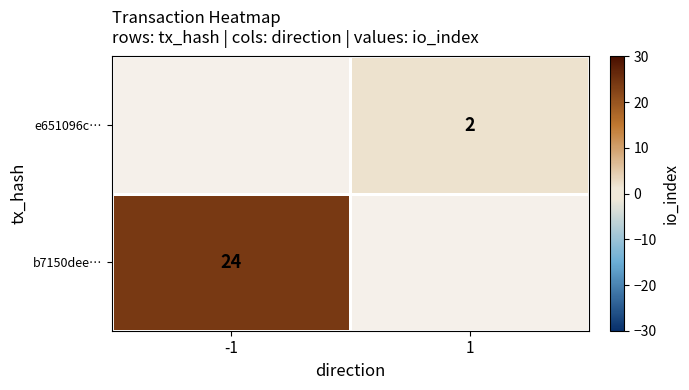

At which category does the chart reach its peak across all series?

-1